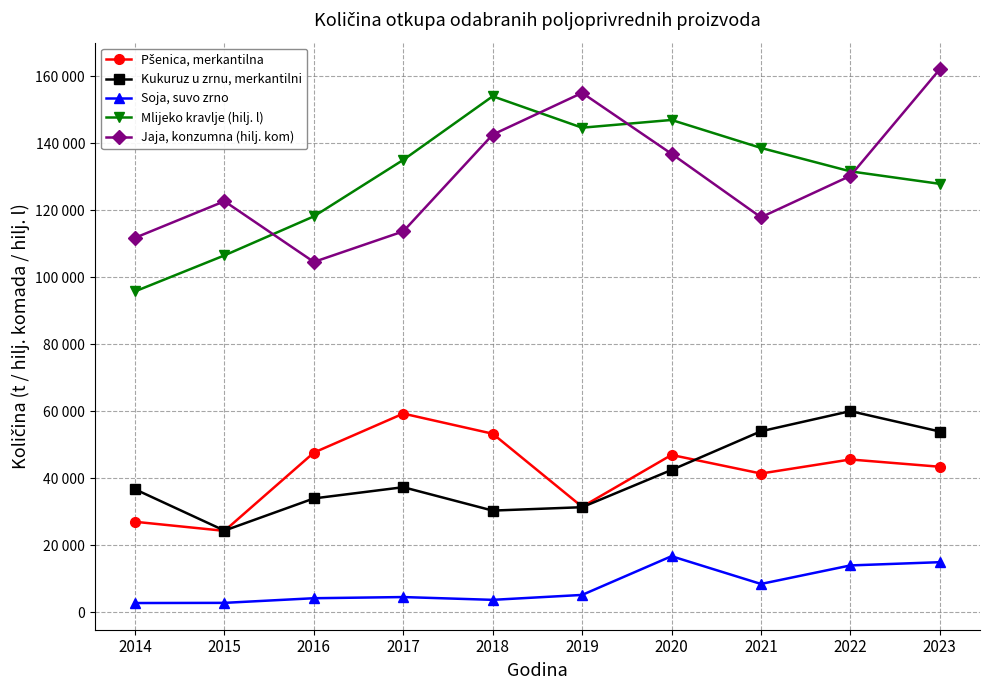

How many interior local peaks does the Kukuruz u zrnu, merkantilni series have?

2